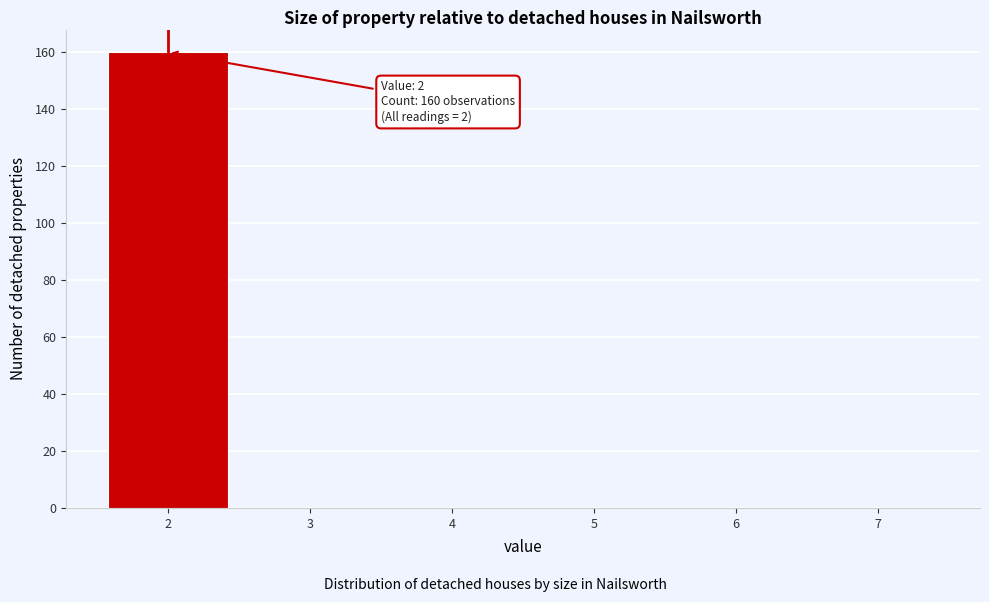

Over which range of the x-axis is the bar tallest?

1.5 to 2.5